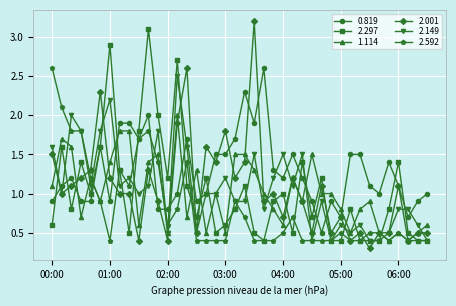

What is the value of the 2.001 point at the 36th from the left?

0.5